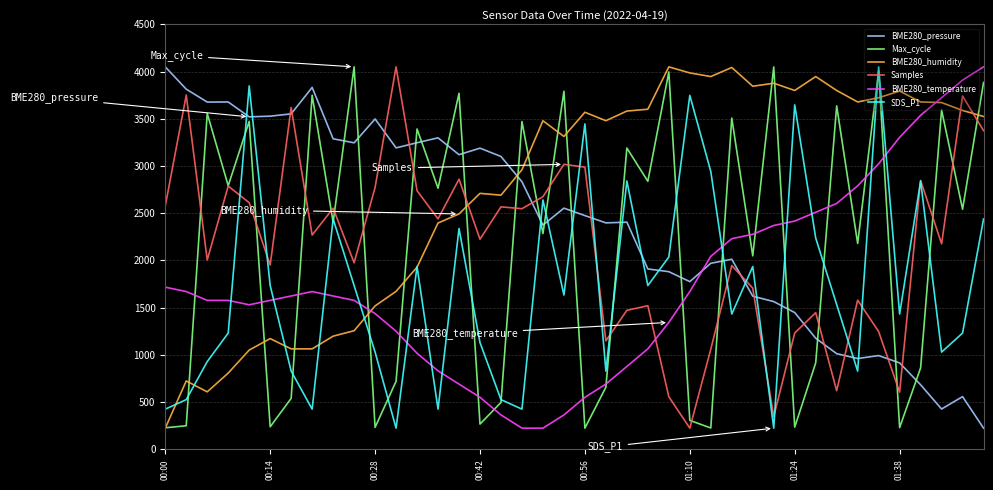

Which series has the largest total across all categories?

BME280_humidity